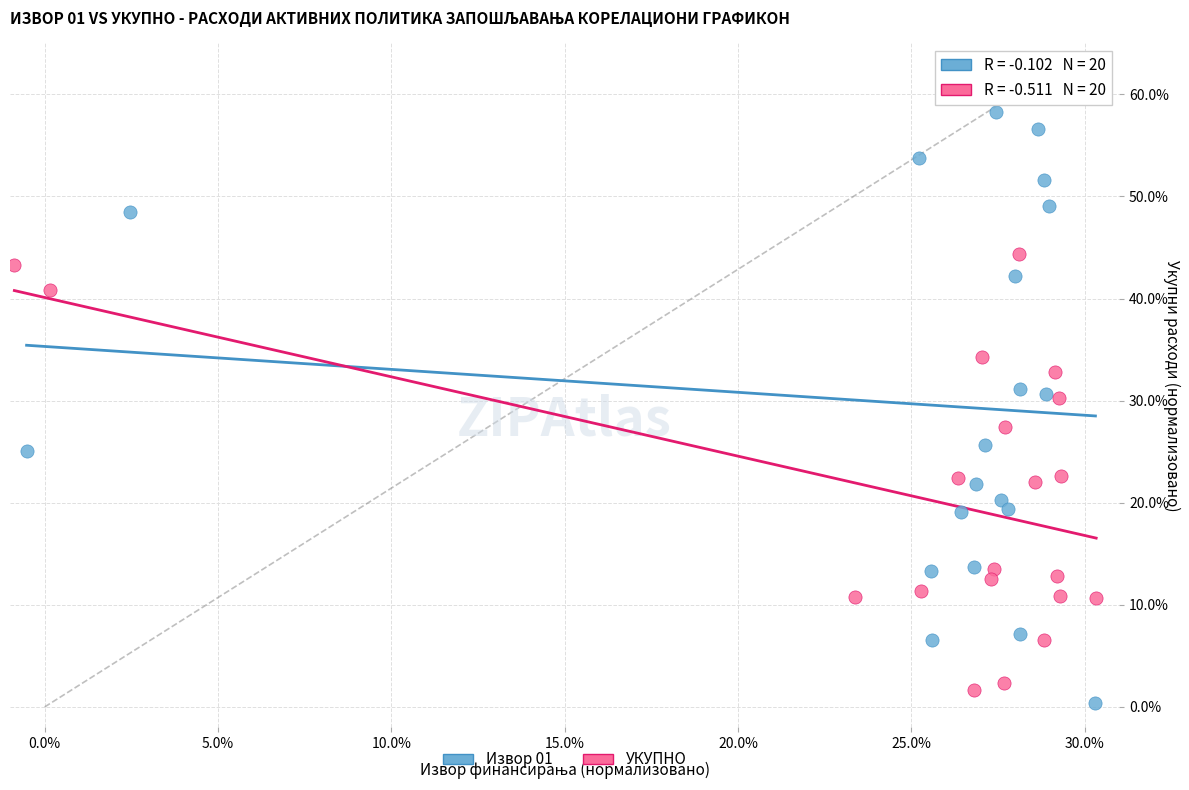

Which series has the widest spread of Y values?

Извор 01